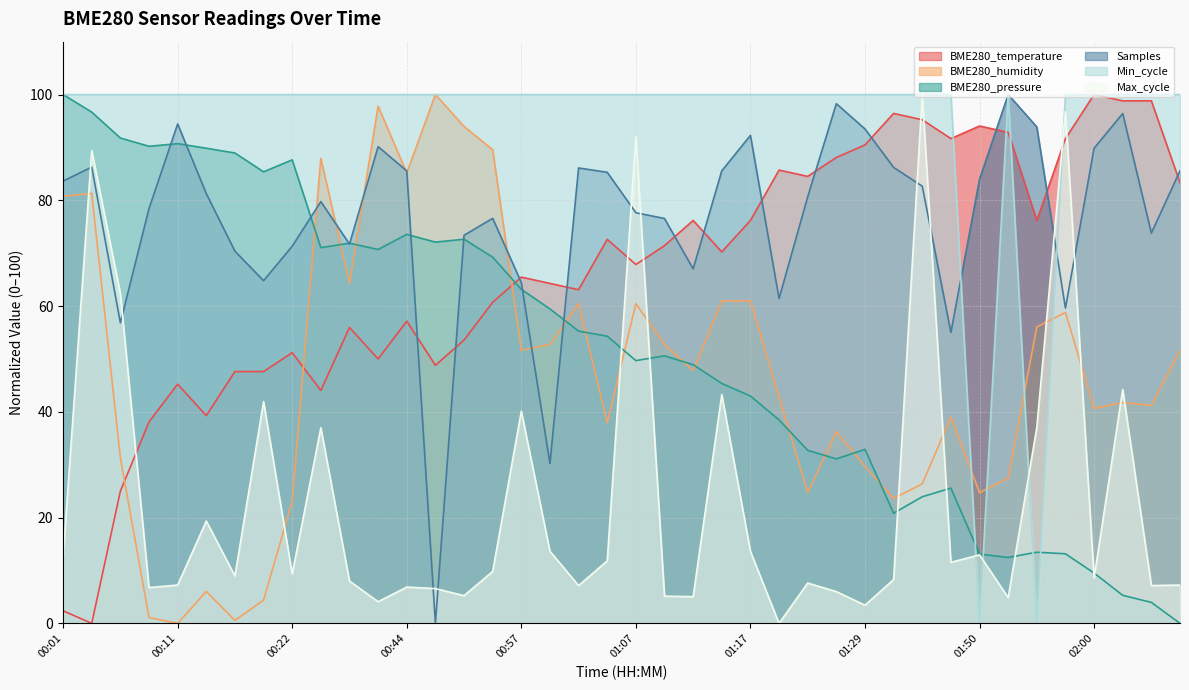

What is the difference between the BME280_temperature values at 02:02 and 00:47?

50.0